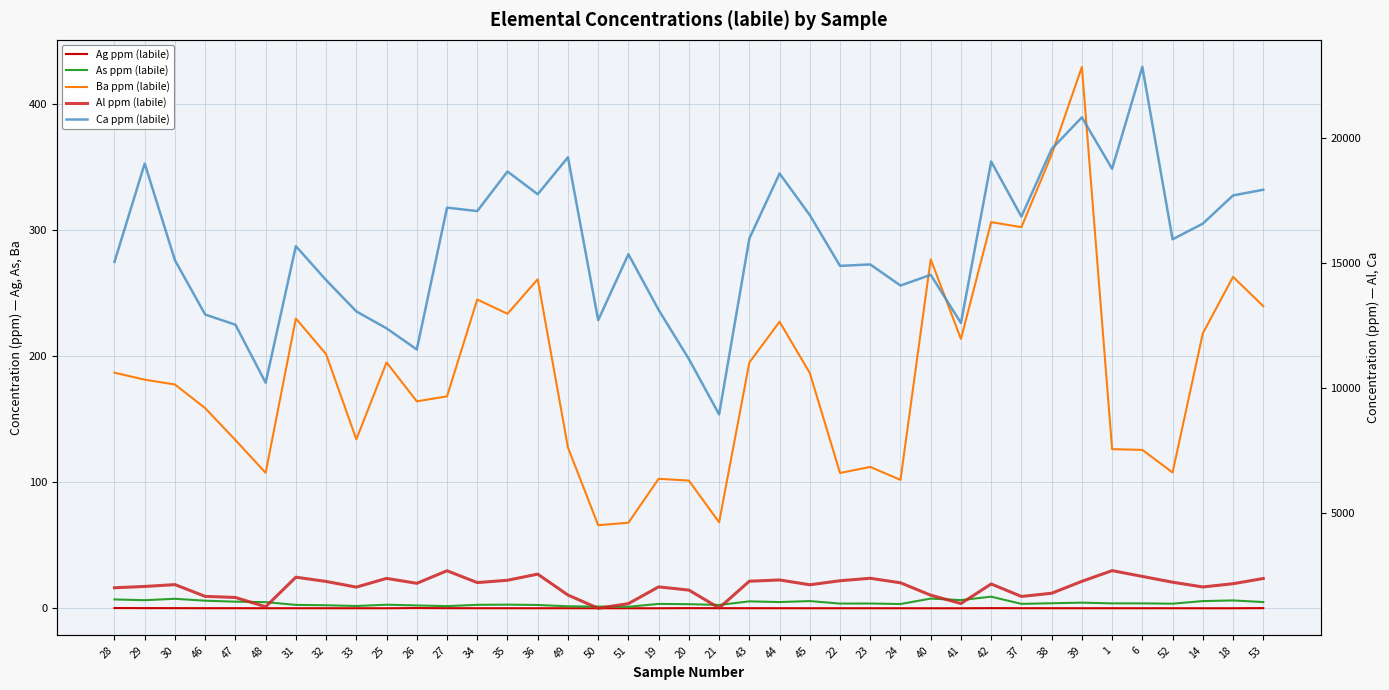

What position from the left is 40?

28